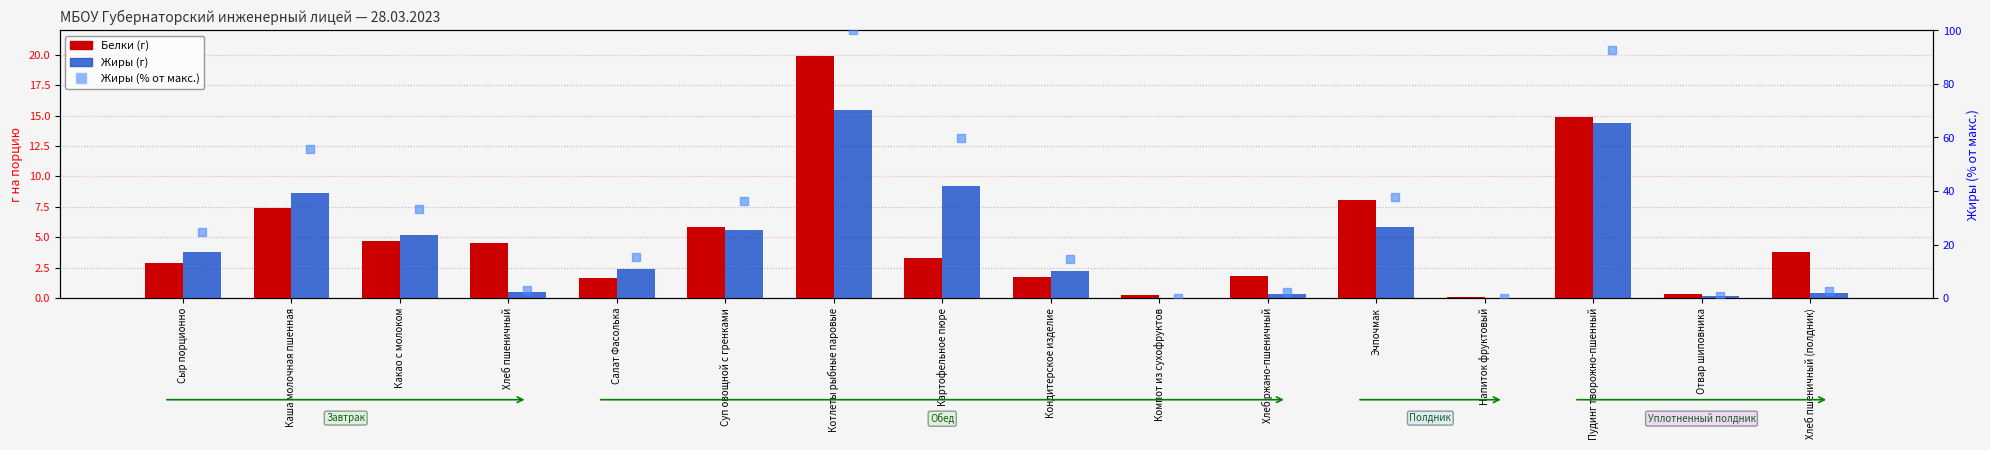

What is the label of the 15th bar from the left?

Отвар шиповника